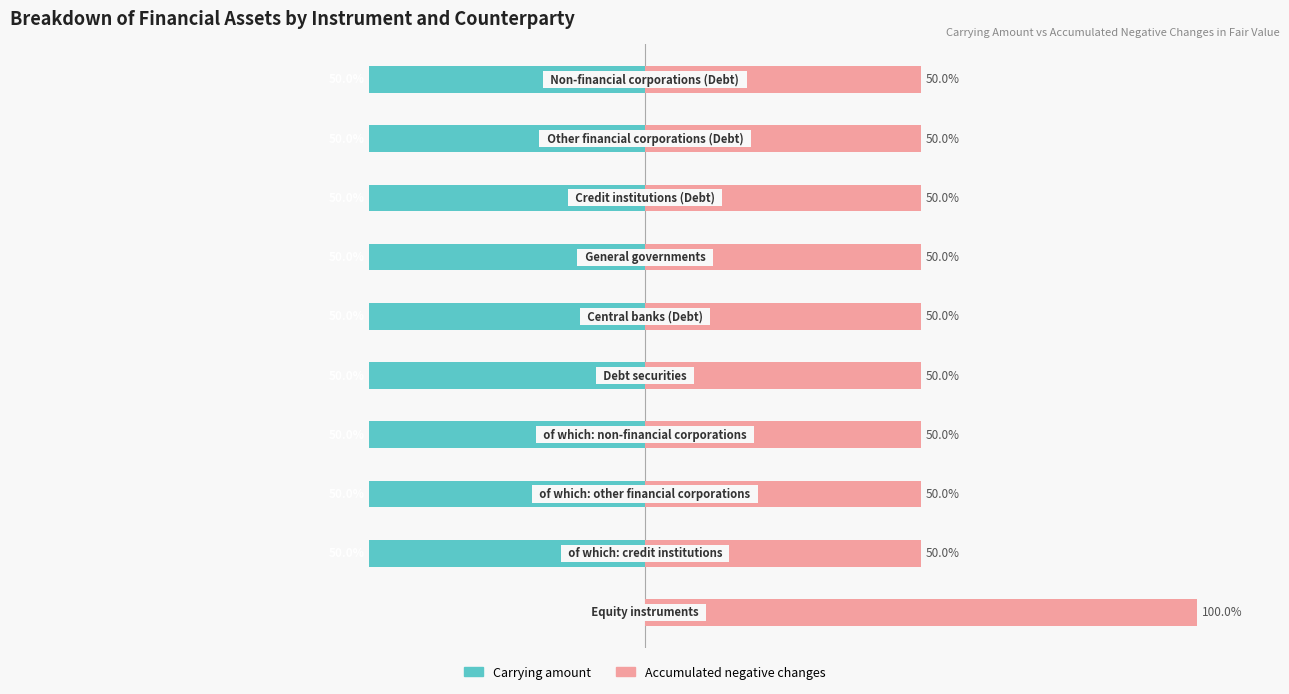

How many distinct data groups are displayed?

2